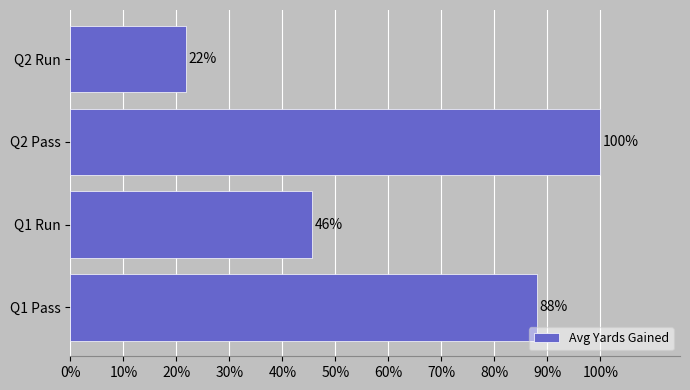

What is the smallest value displayed?

0.2